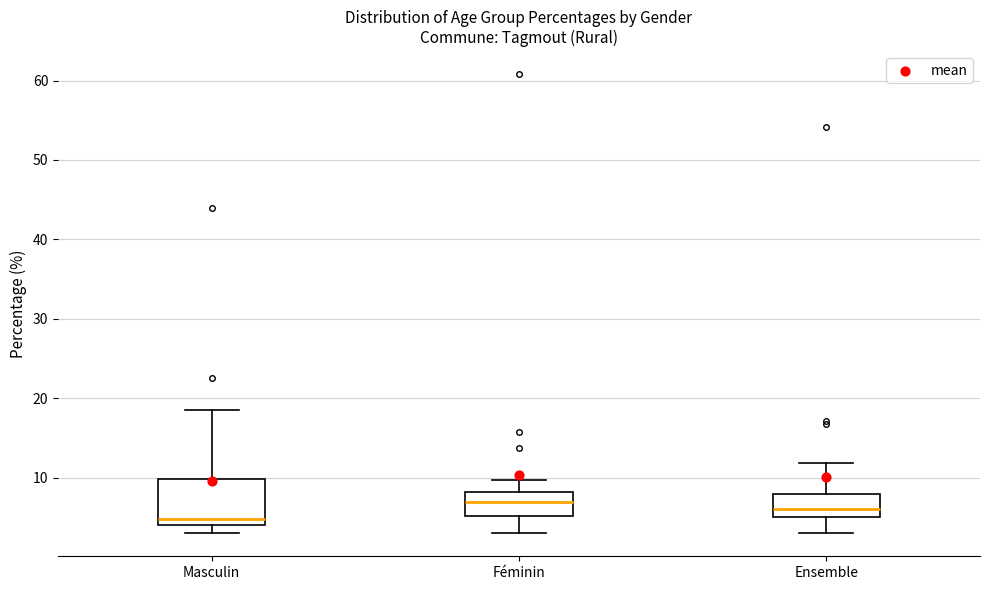

Comparing the boxes themselves (not the whiskers), which one is the tallest?

Masculin